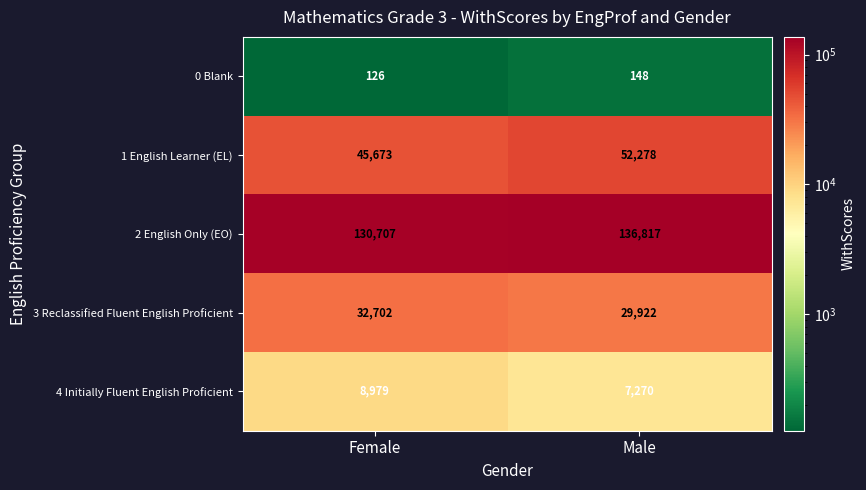

Where is 2 English Only (EO) nearest to the value 133762?

Female